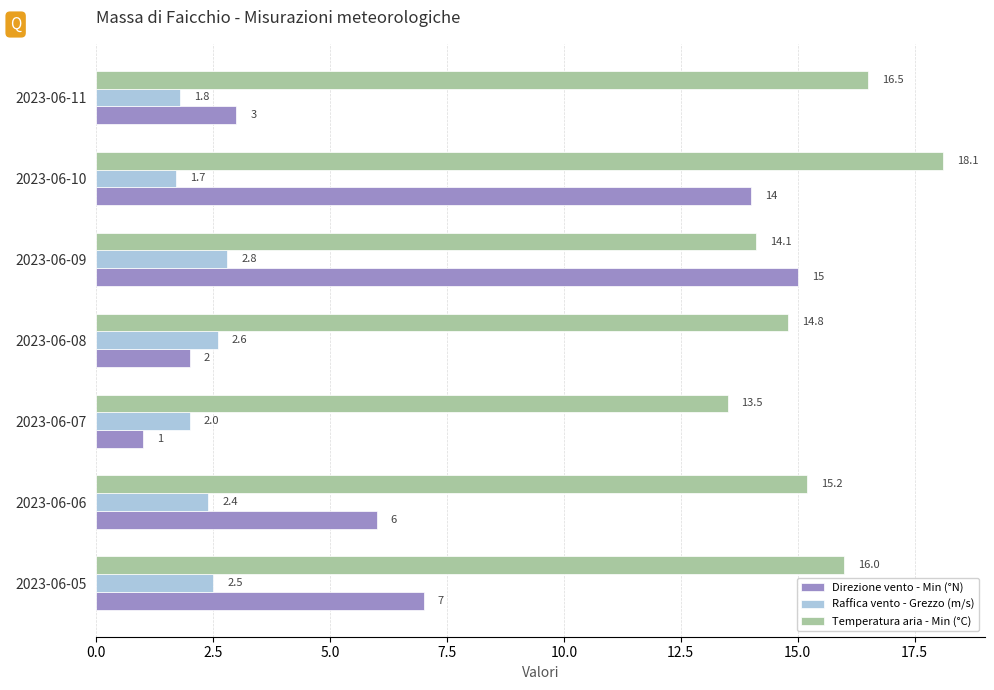

What is the total value across all series at 2023-06-07?

16.5